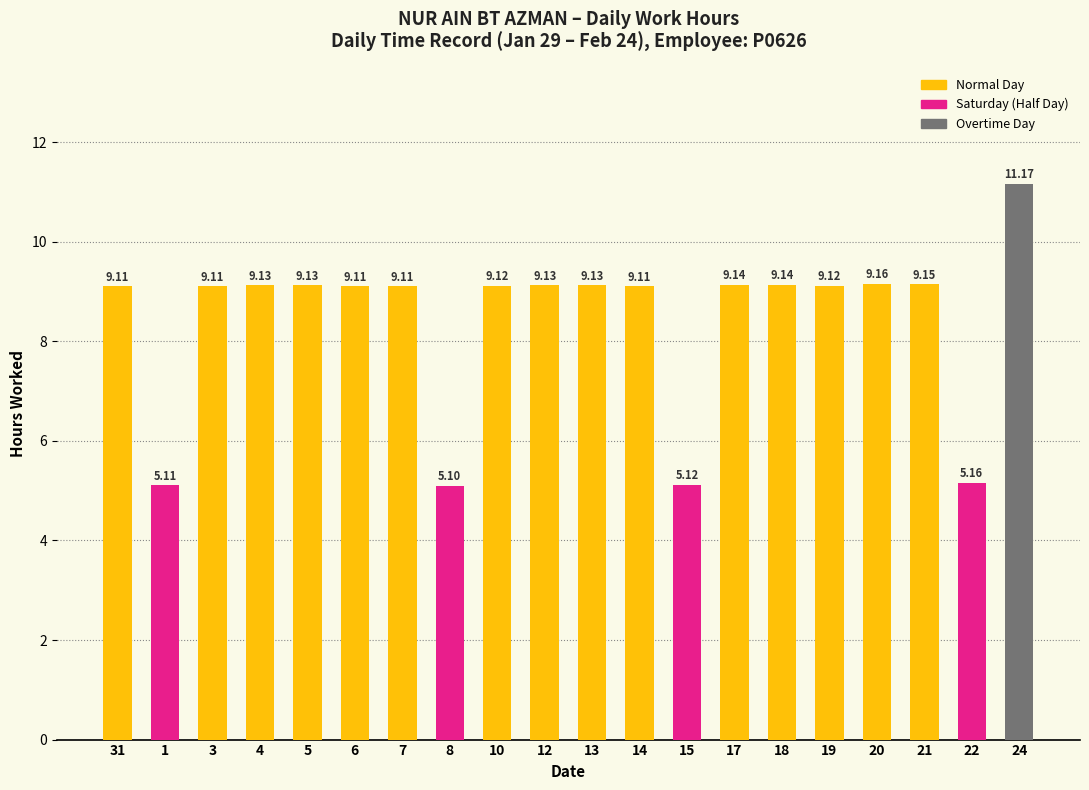

How many data points are less than 9?

4